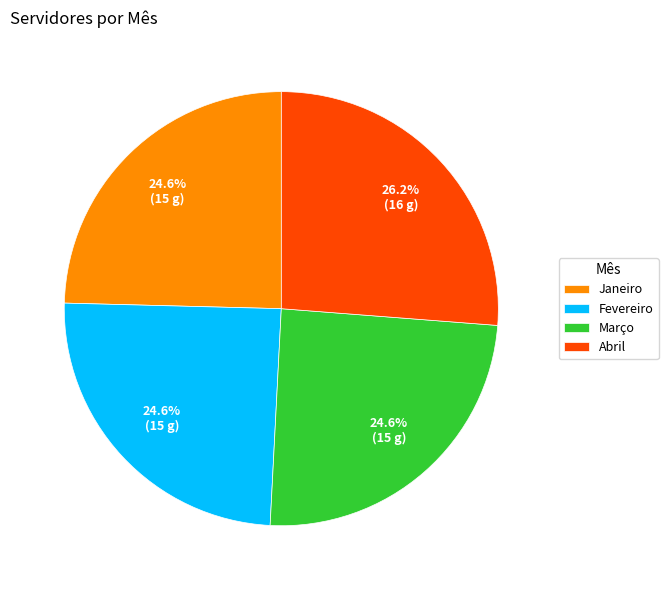

What is the total percentage of Março and Janeiro?

49.2%